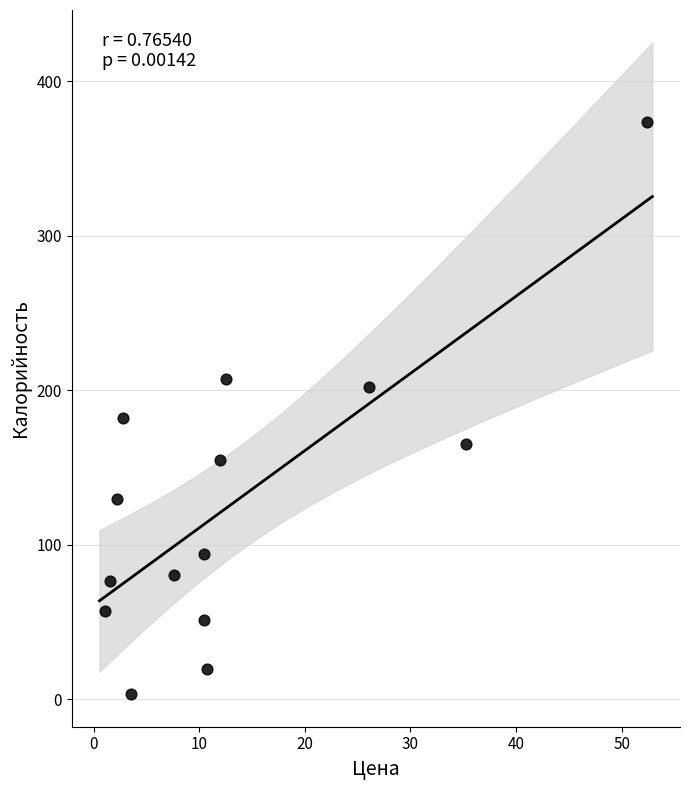

What Y value in the scatter plot is closest to 188?

182.0